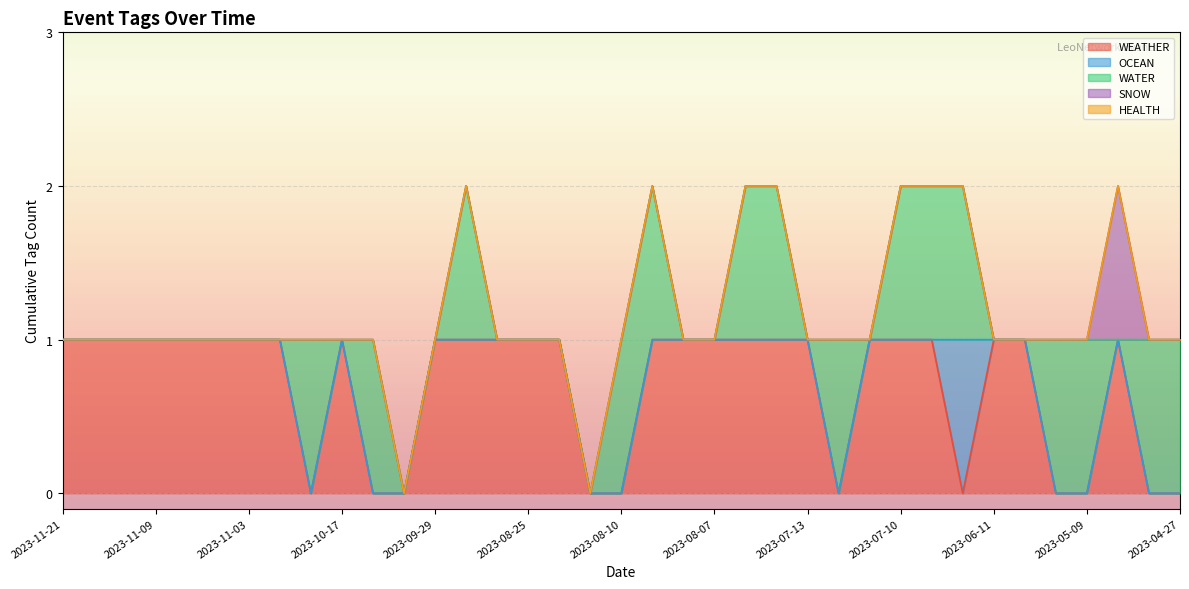

The value of WEATHER at 2023-06-09 is 1. True or false?

True